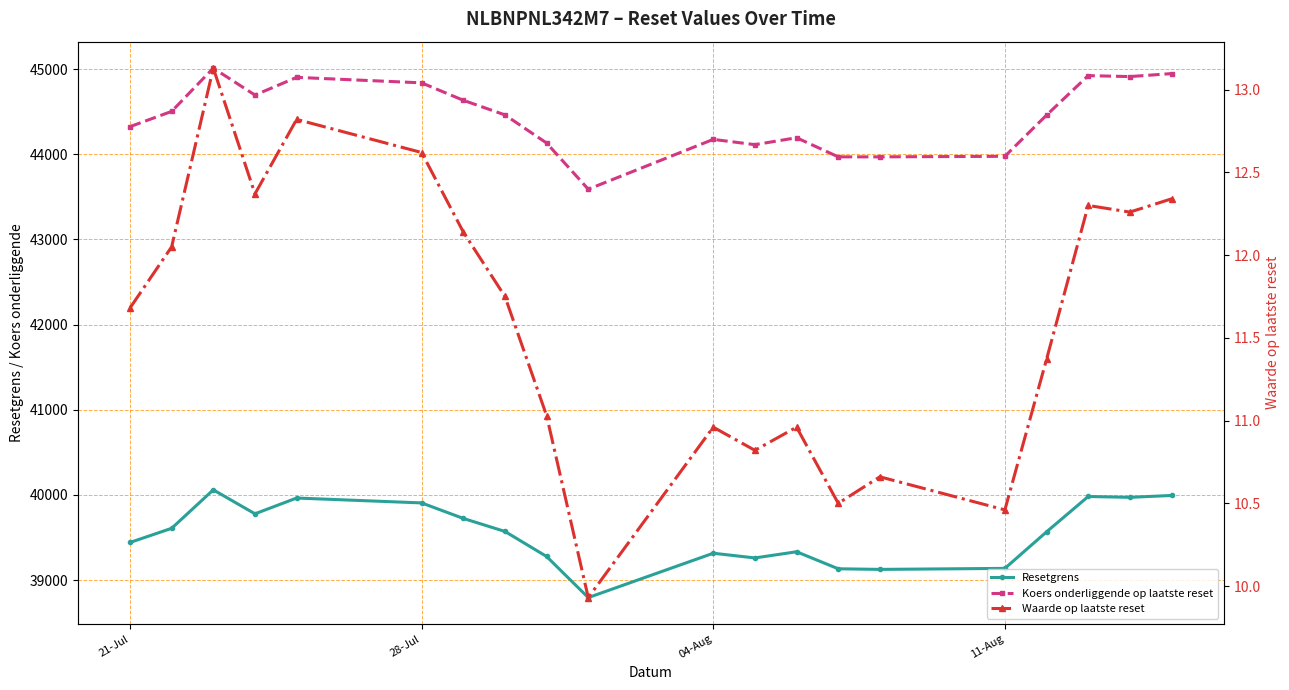

What is the greatest value displayed?

45010.3